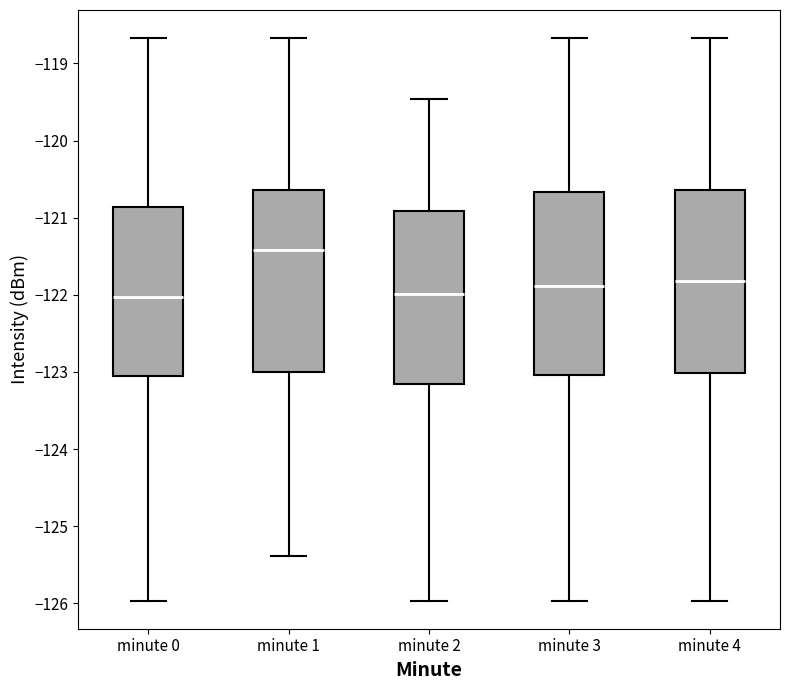

Reading left to right, read every box against the y-axis: the position of its median line, the range the box covers, and the ends of its whiskers. The values are not printed on the chart, so give them approximately, as read against the axis.

minute 0: median -122.0, box -123.1 to -120.9, whiskers -126.0 to -118.7
minute 1: median -121.4, box -123.0 to -120.6, whiskers -125.4 to -118.7
minute 2: median -122.0, box -123.2 to -120.9, whiskers -126.0 to -119.5
minute 3: median -121.9, box -123.0 to -120.7, whiskers -126.0 to -118.7
minute 4: median -121.8, box -123.0 to -120.6, whiskers -126.0 to -118.7